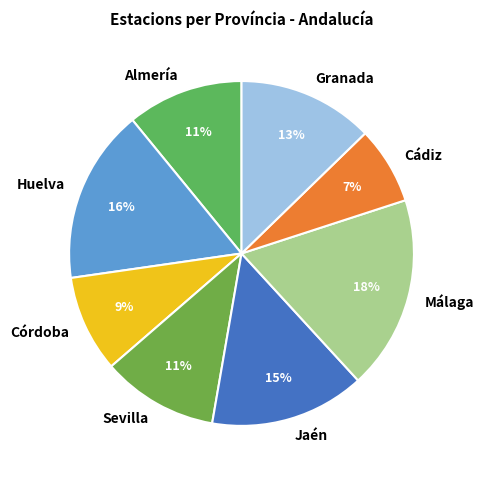

Is it true that Almería is 19% of the pie?

False